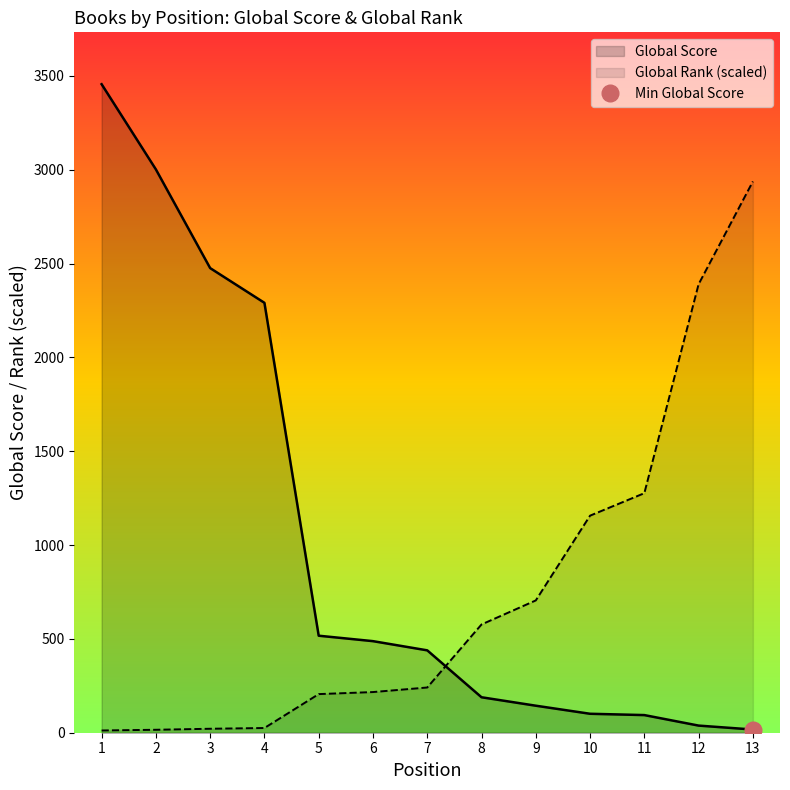

What is the total value across all series at 13?

2954.6